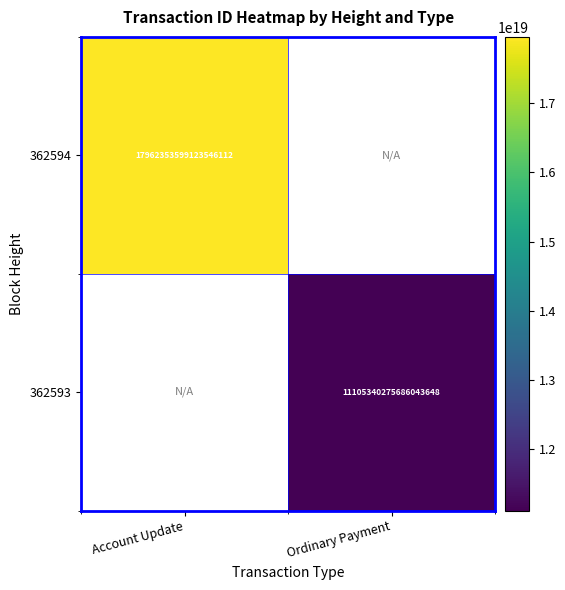

The value of 362593 at Ordinary Payment is 14444982316990412800. True or false?

False